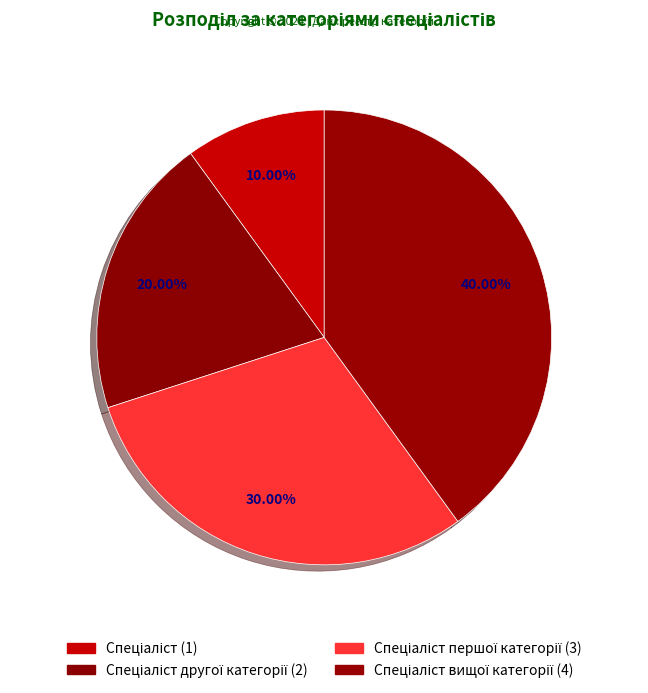

Does any single category account for the majority?

No